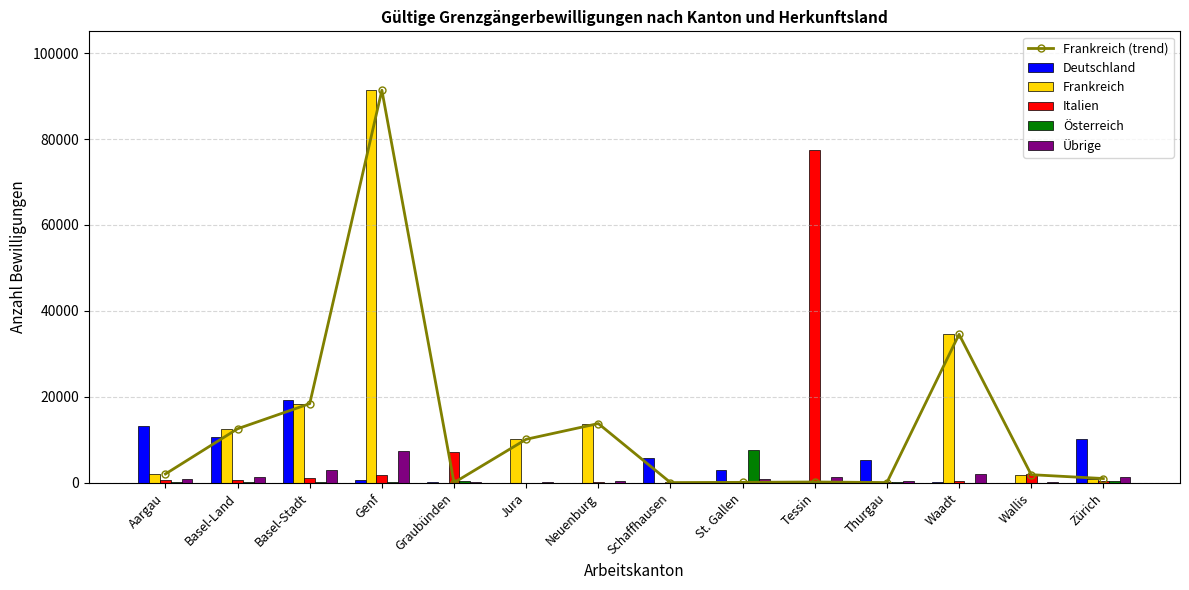

Are the bars grouped side by side (vs. stacked)?

Yes